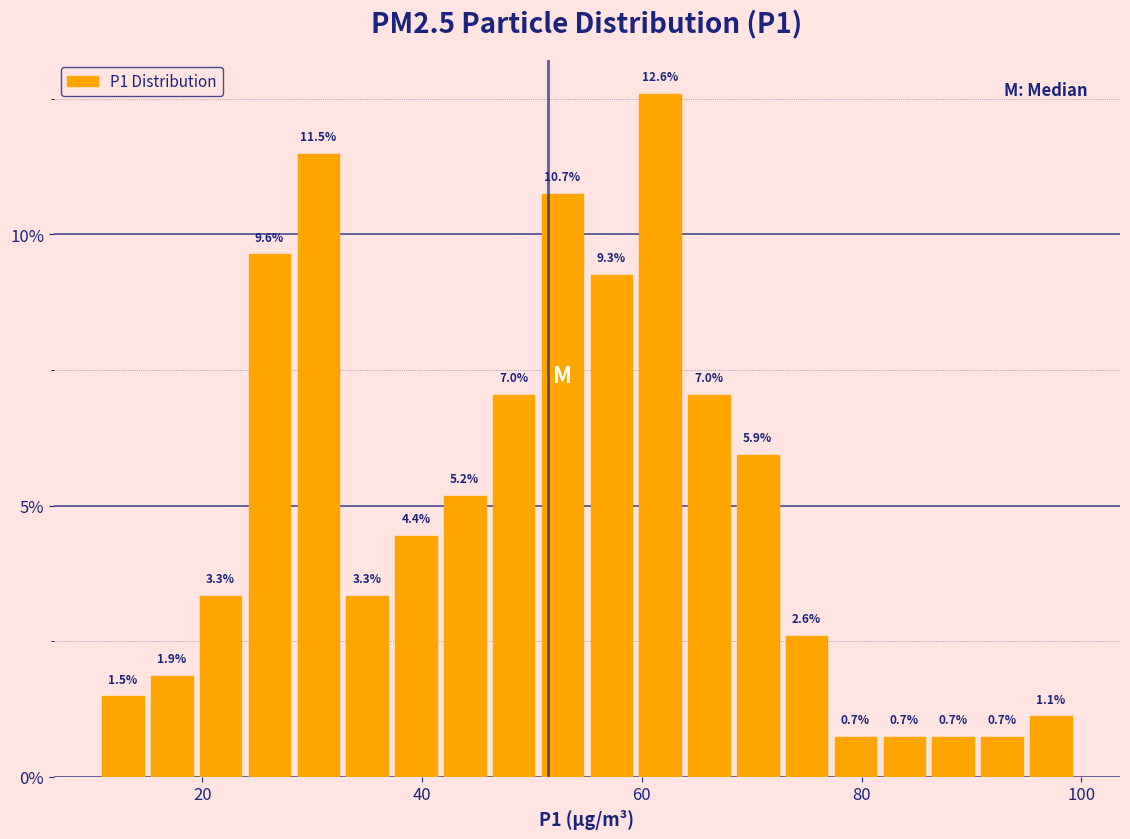

Read against the x-axis, roughly where is the centre of the tallest bar?

62